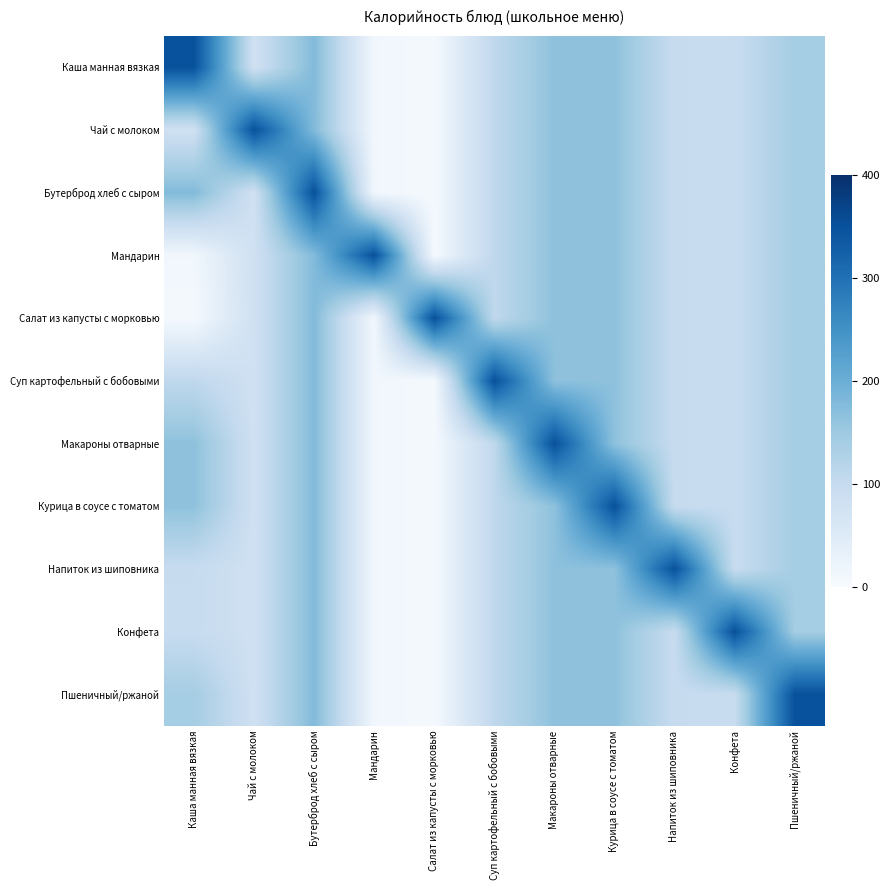

What is the smallest value displayed?

6.1